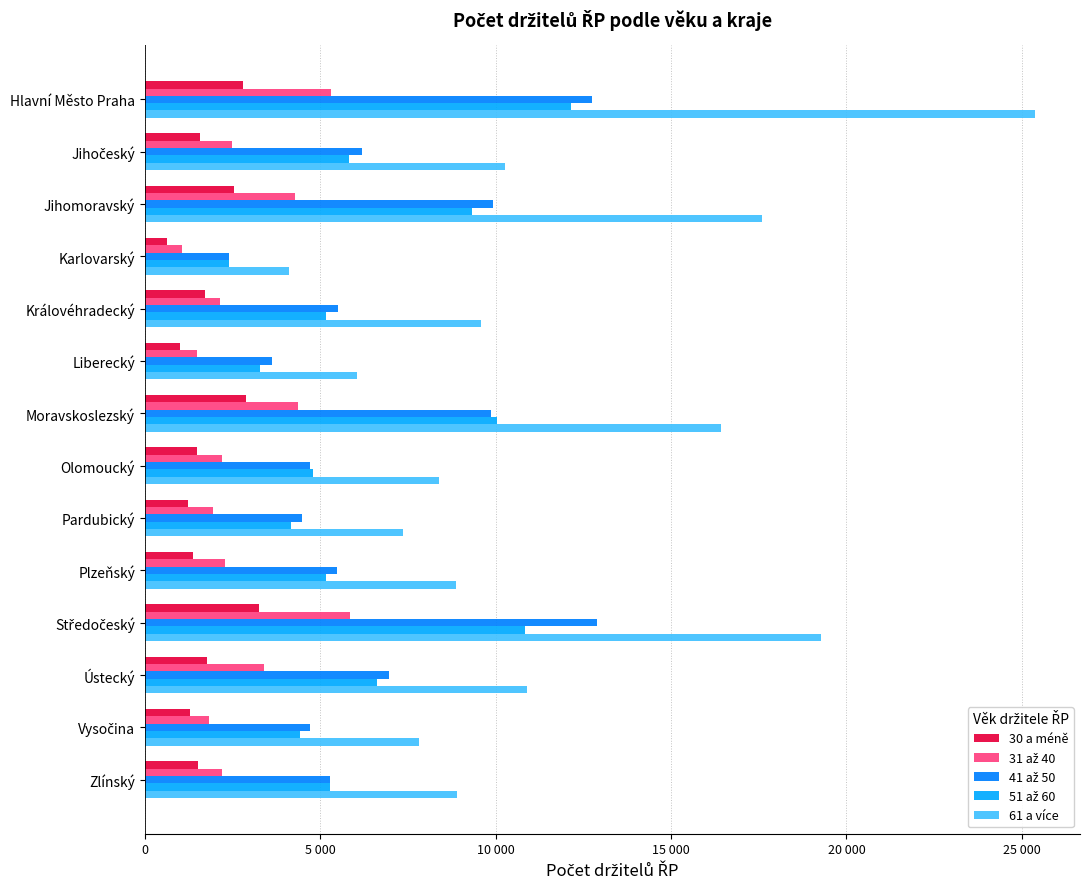

How many data points in 51 až 60 are less than 5272?

7